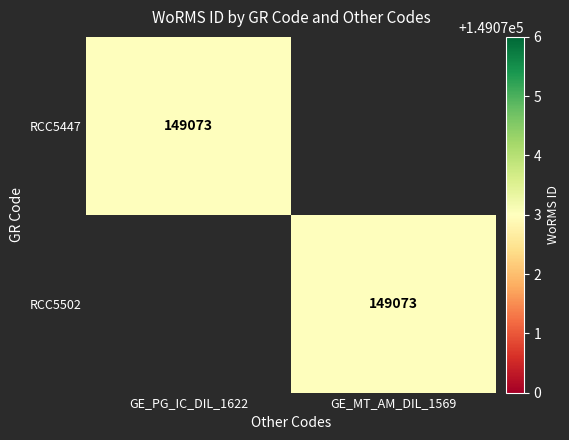

The RCC5502 series shows 36112 at GE_MT_AM_DIL_1569. True or false?

False